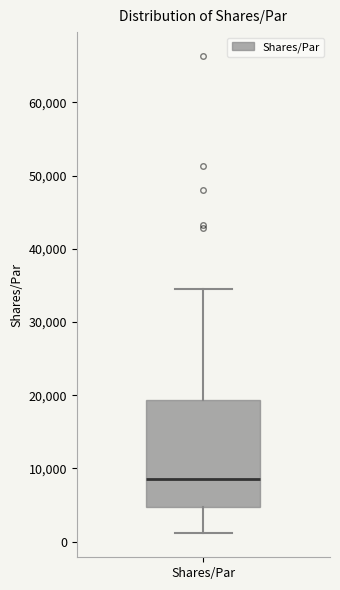

Transcribe this box plot: give where the median line is, the range the box spans, and where the two whiskers end, as read against the y-axis. The values are not printed on the chart, so give them approximately, as read against the axis.

median 9000, box 5000 to 19000, whiskers 1000 to 34000